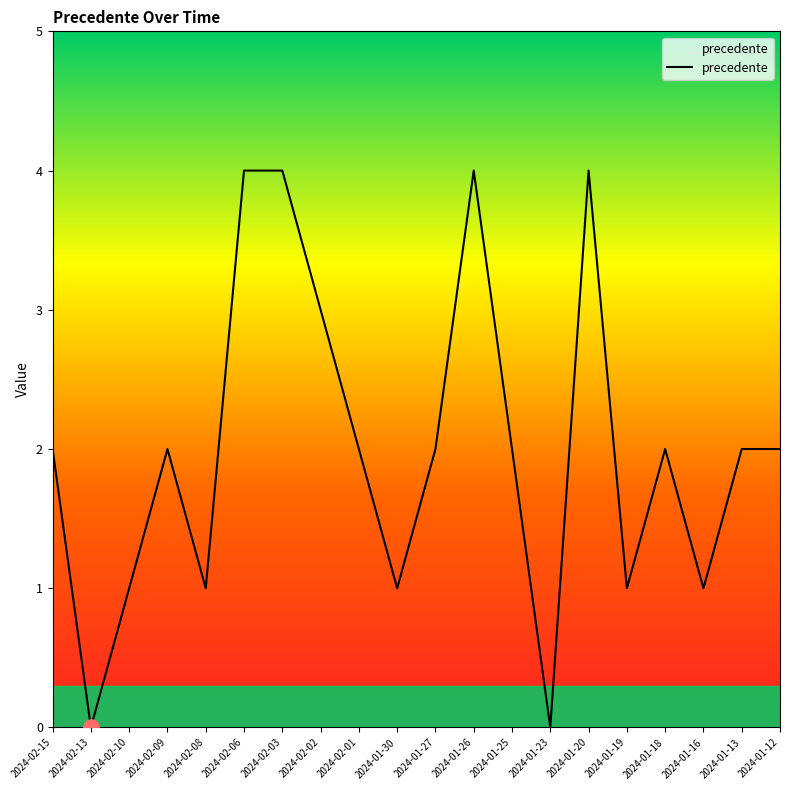

What is the change in value from 2024-02-01 to 2024-01-16?

-1